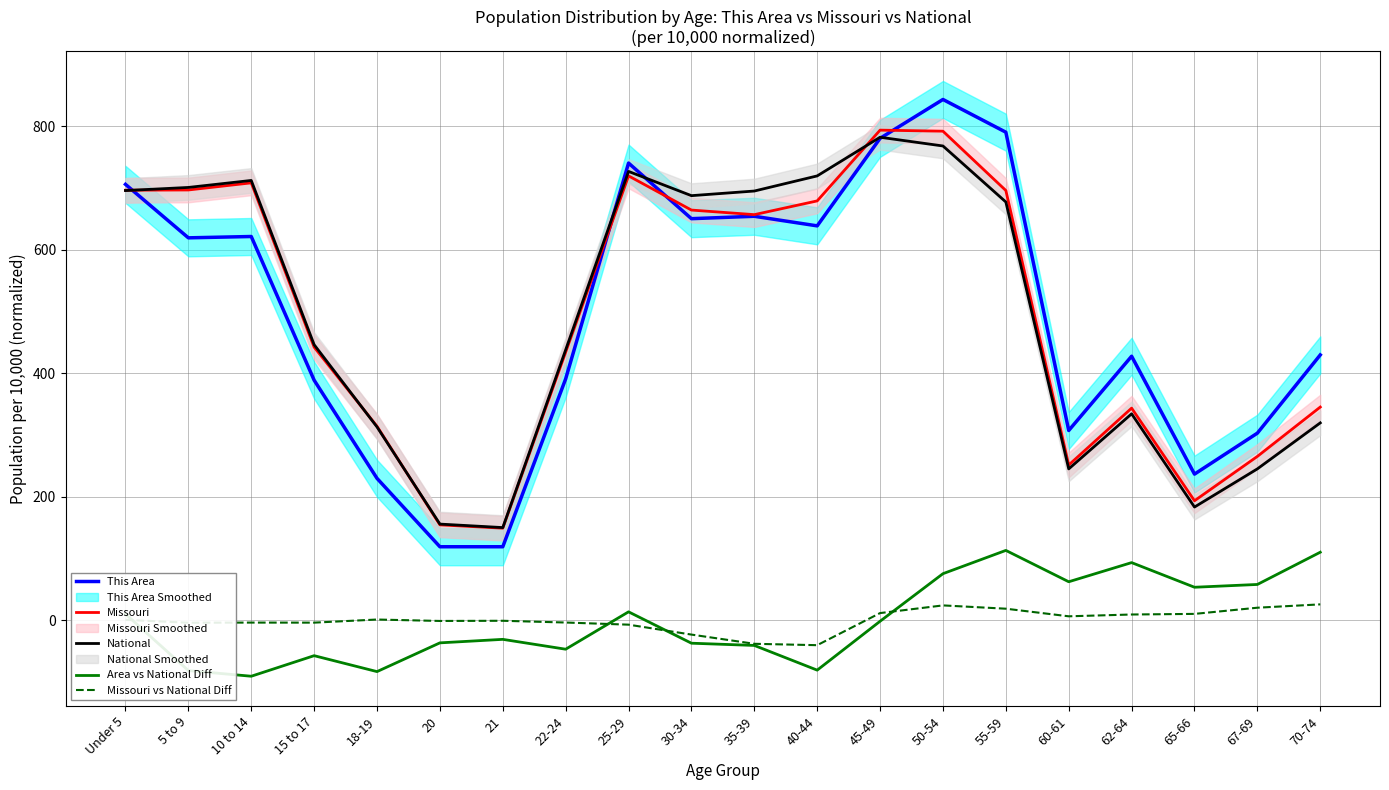

True or false: This Area has more than 2 interior local peaks.

True